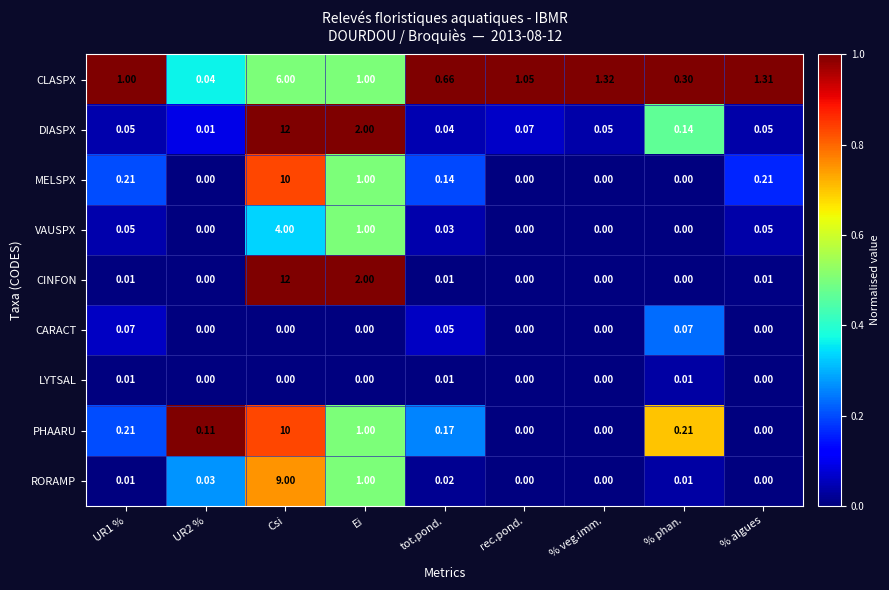

How many categories are shown in the chart?

9